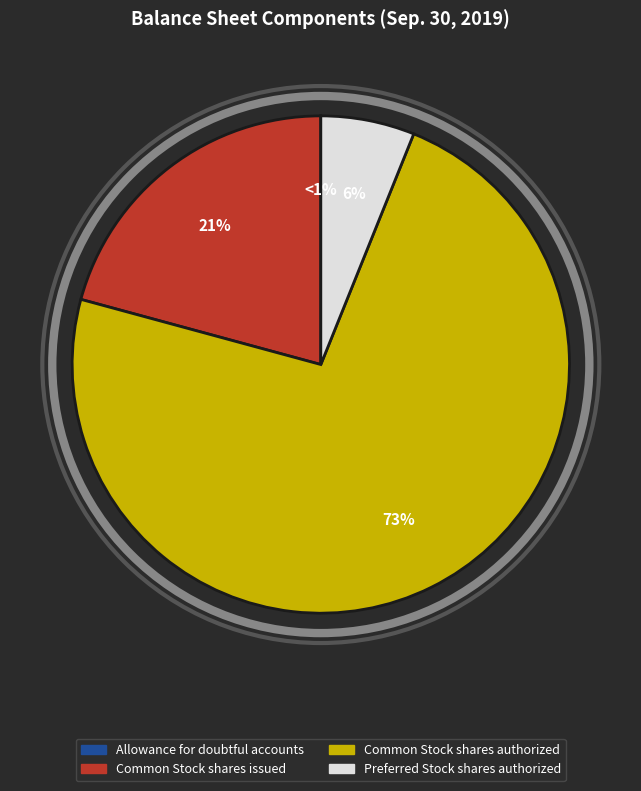

To the nearest percent, what is the average slice percentage?

25%